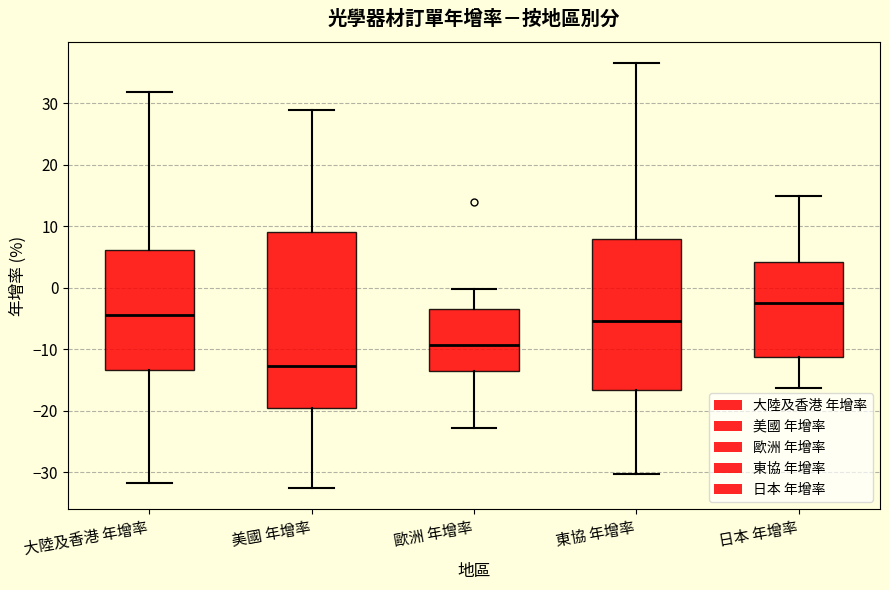

Reading left to right, transcribe this box plot: for each box, give where its median line is, the range the box spans, and where its two whiskers end, as read against the y-axis. The values are not printed on the chart, so give them approximately, as read against the axis.

大陸及香港 年增率: median -4, box -13 to 6, whiskers -32 to 32
美國 年增率: median -13, box -19 to 9, whiskers -33 to 29
歐洲 年增率: median -9, box -14 to -4, whiskers -23 to 0
東協 年增率: median -5, box -17 to 8, whiskers -30 to 37
日本 年增率: median -3, box -11 to 4, whiskers -16 to 15